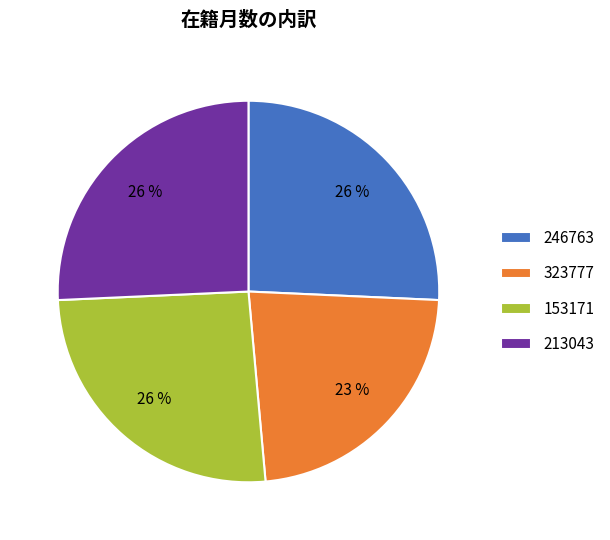

To the nearest percent, what is the combined percentage of 246763 and 213043?

51%